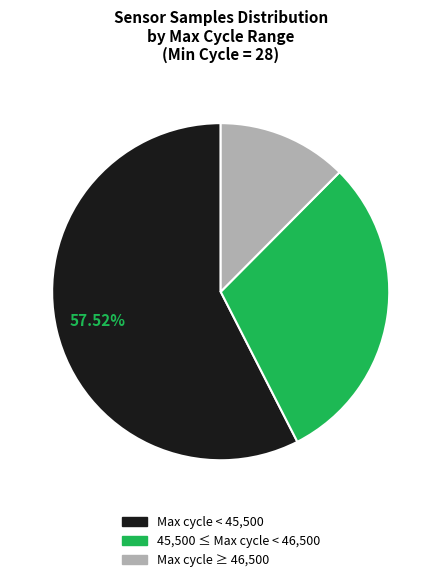

Does any single category account for the majority?

Yes